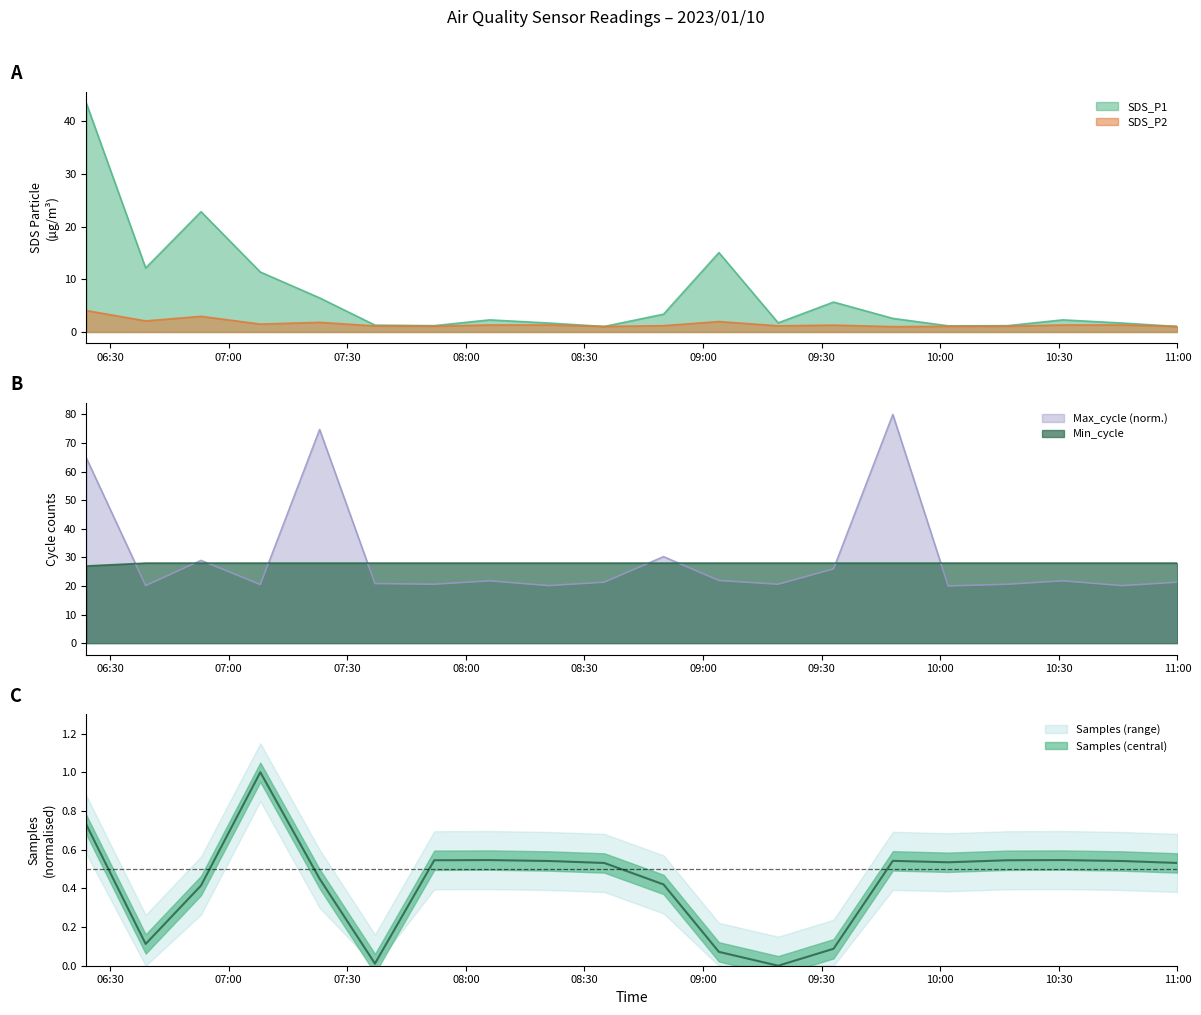

True or false: Samples and Min_cycle intersect in this chart.

False